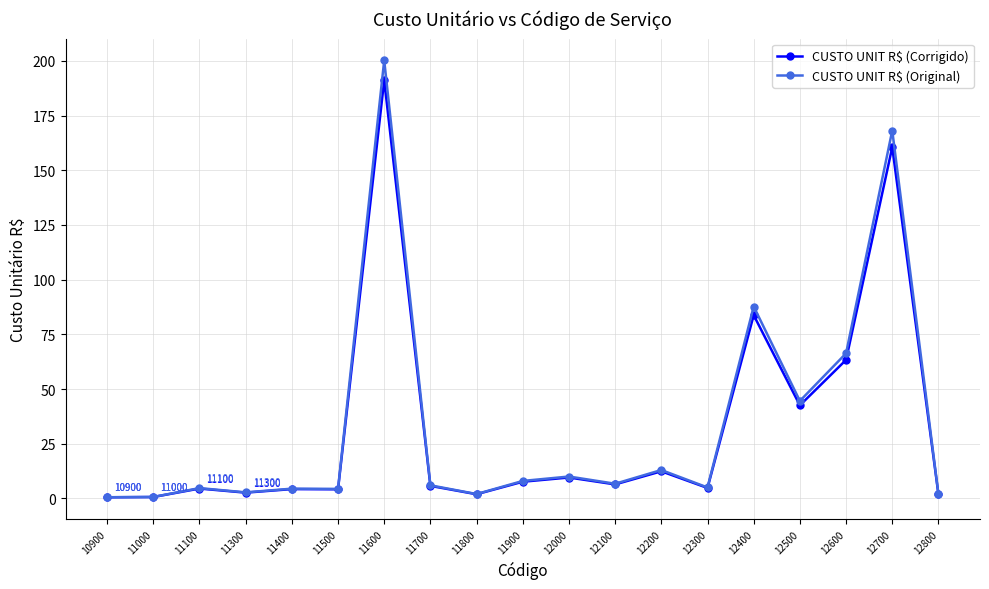

What are all the series names shown in the legend?

CUSTO UNIT R$ (Corrigido), CUSTO UNIT R$ (Original)